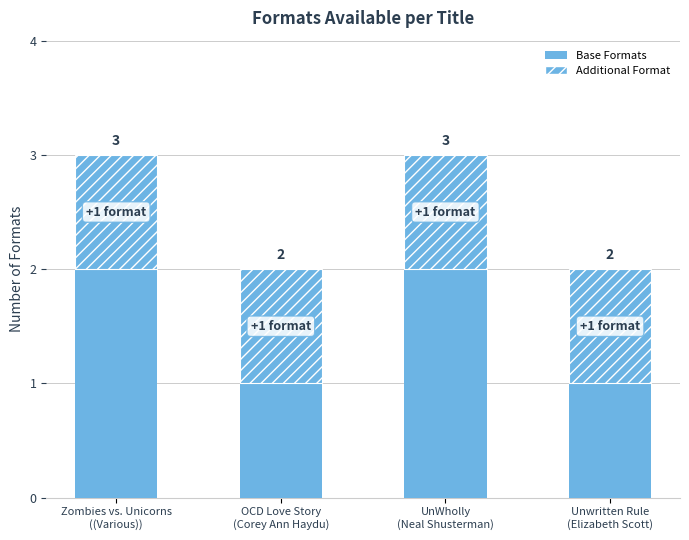

How many data points does each series have?

4